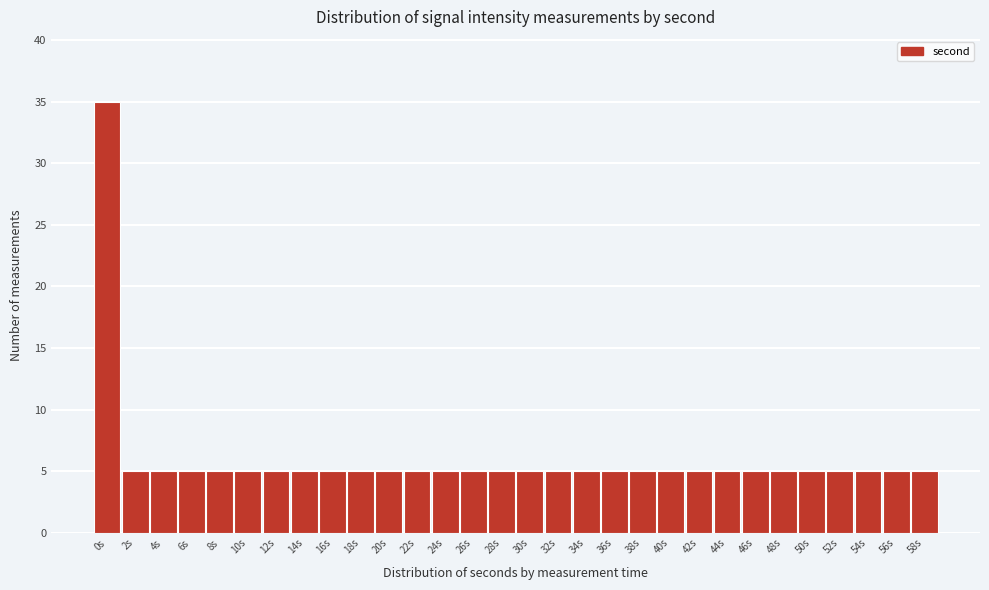

Reading left to right, list all the values displayed in this chart.

35	5	5	5	5	5	5	5	5	5	5	5	5	5	5	5	5	5	5	5	5	5	5	5	5	5	5	5	5	5